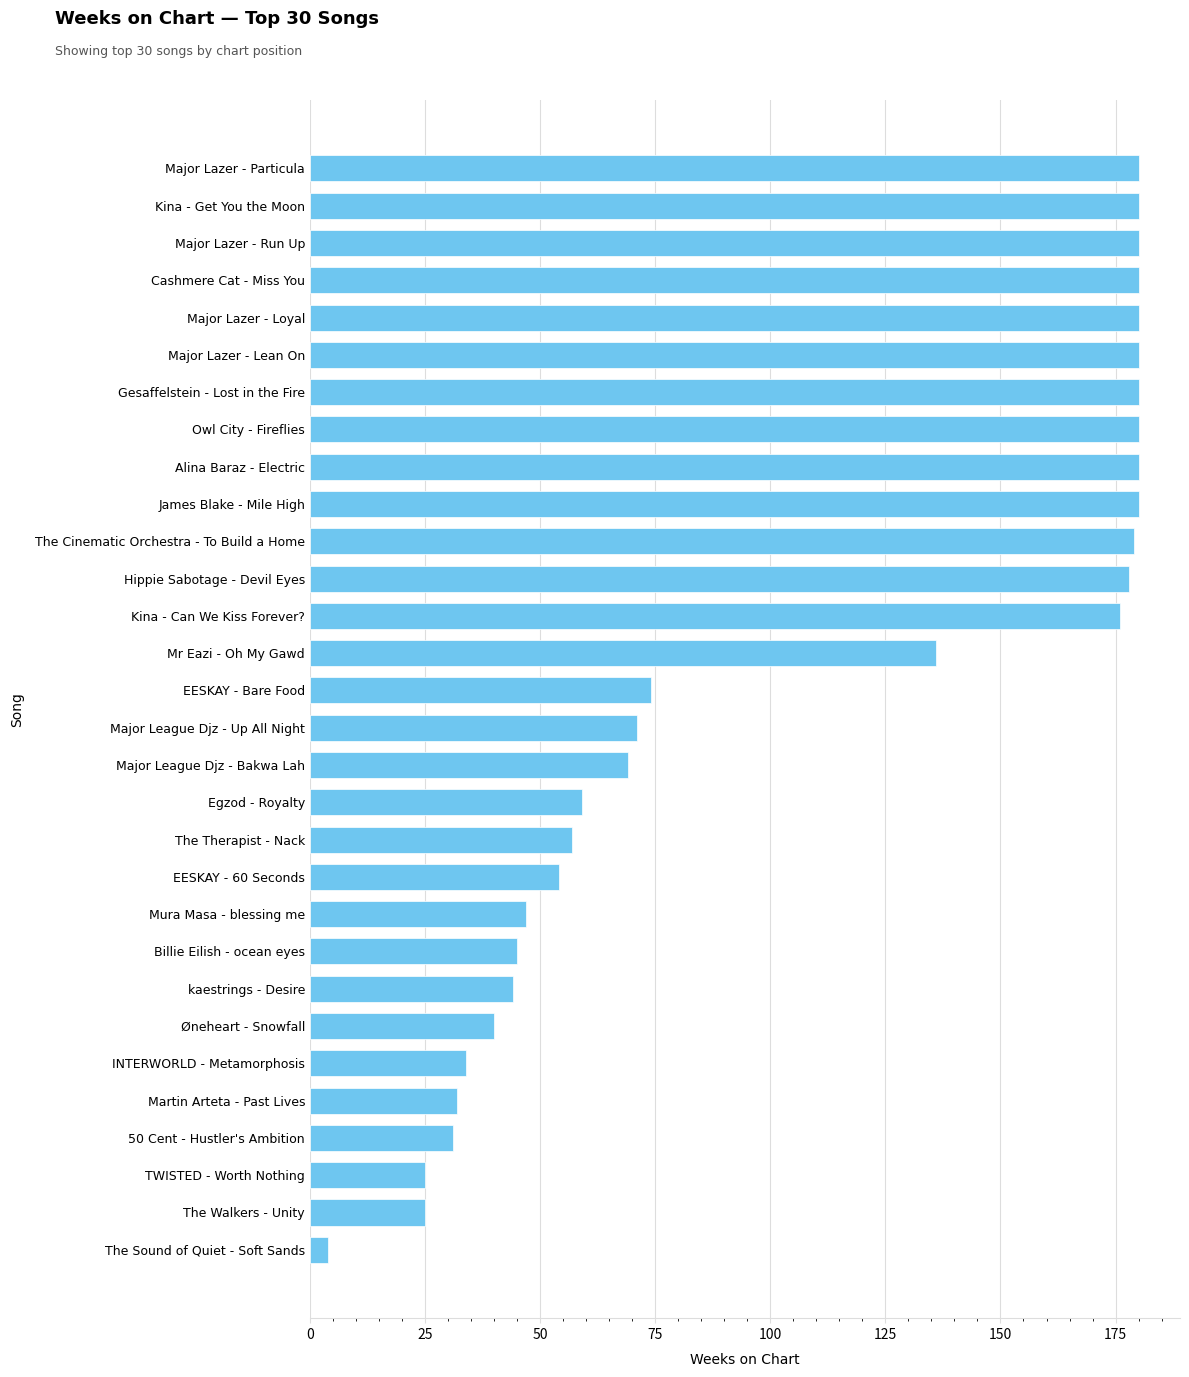

Reading bottom to top, what are all the values shown in this chart?

4	25	25	31	32	34	40	44	45	47	54	57	59	69	71	74	136	176	178	179	180	180	180	180	180	180	180	180	180	180